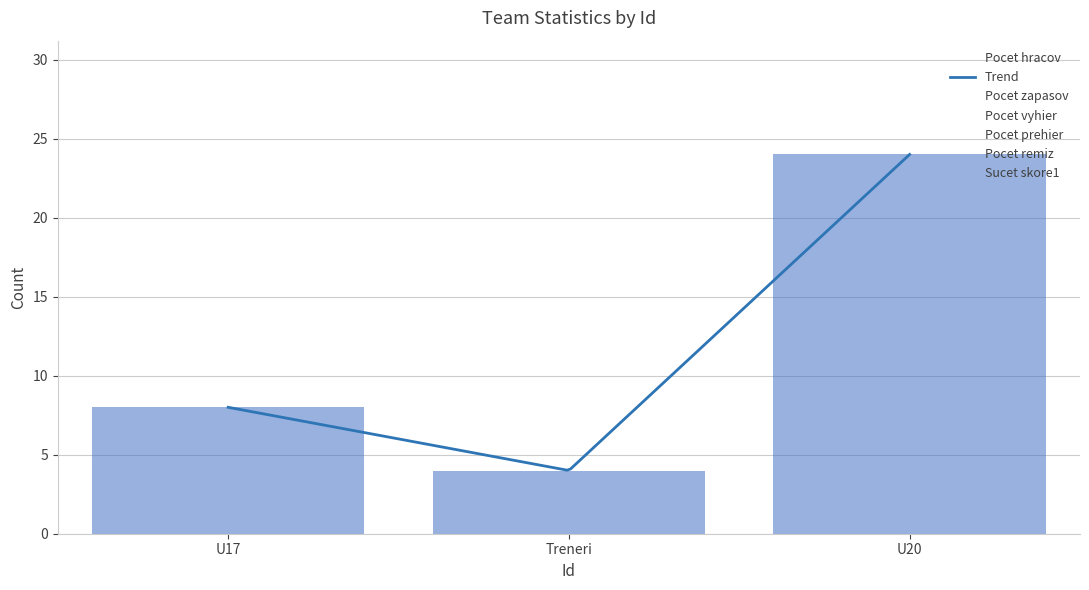

At how many categories does at least one series exceed 15?

1